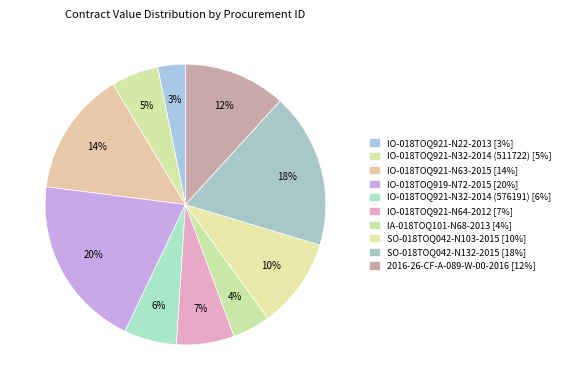

True or false: IO-018TOQ921-N32-2014 (576191) accounts for 12% of the total.

False